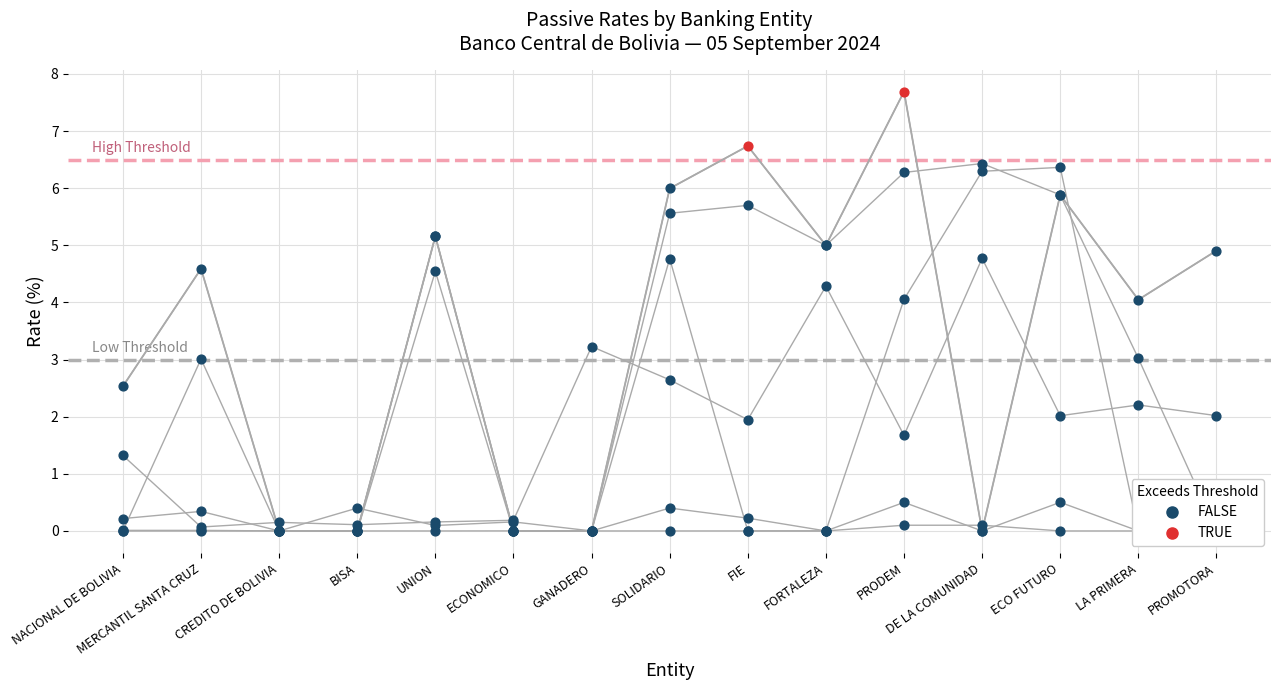

Which series reaches the maximum Y coordinate?

DPF 1080d MN